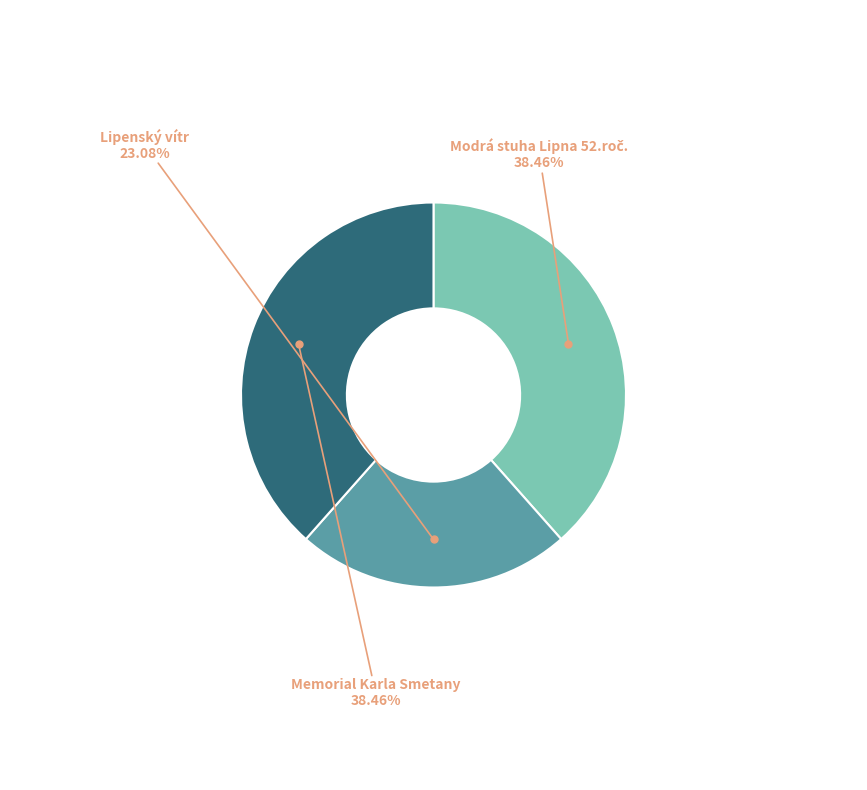

Is there a majority slice in this chart?

No